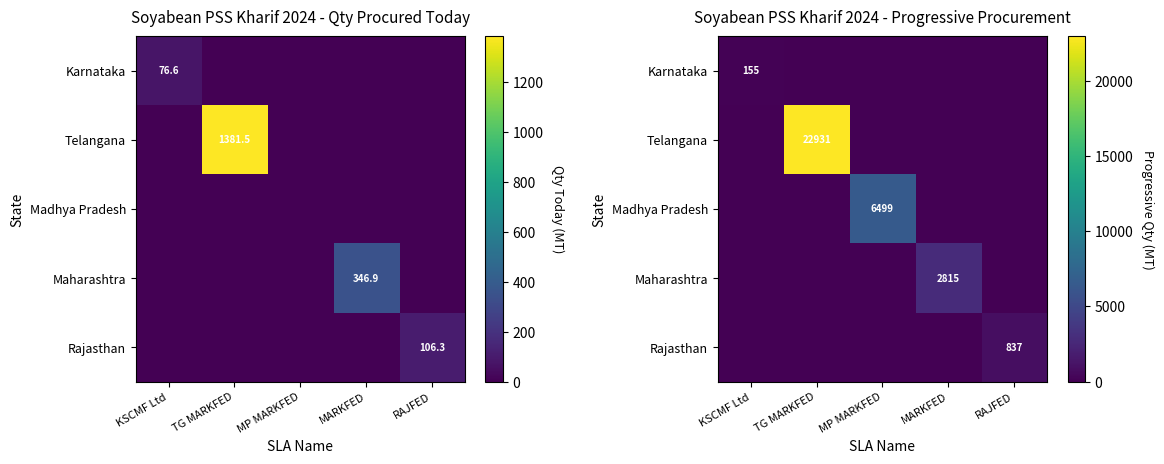

Between MP MARKFED and RAJFED, which series saw the biggest shift?

Madhya Pradesh